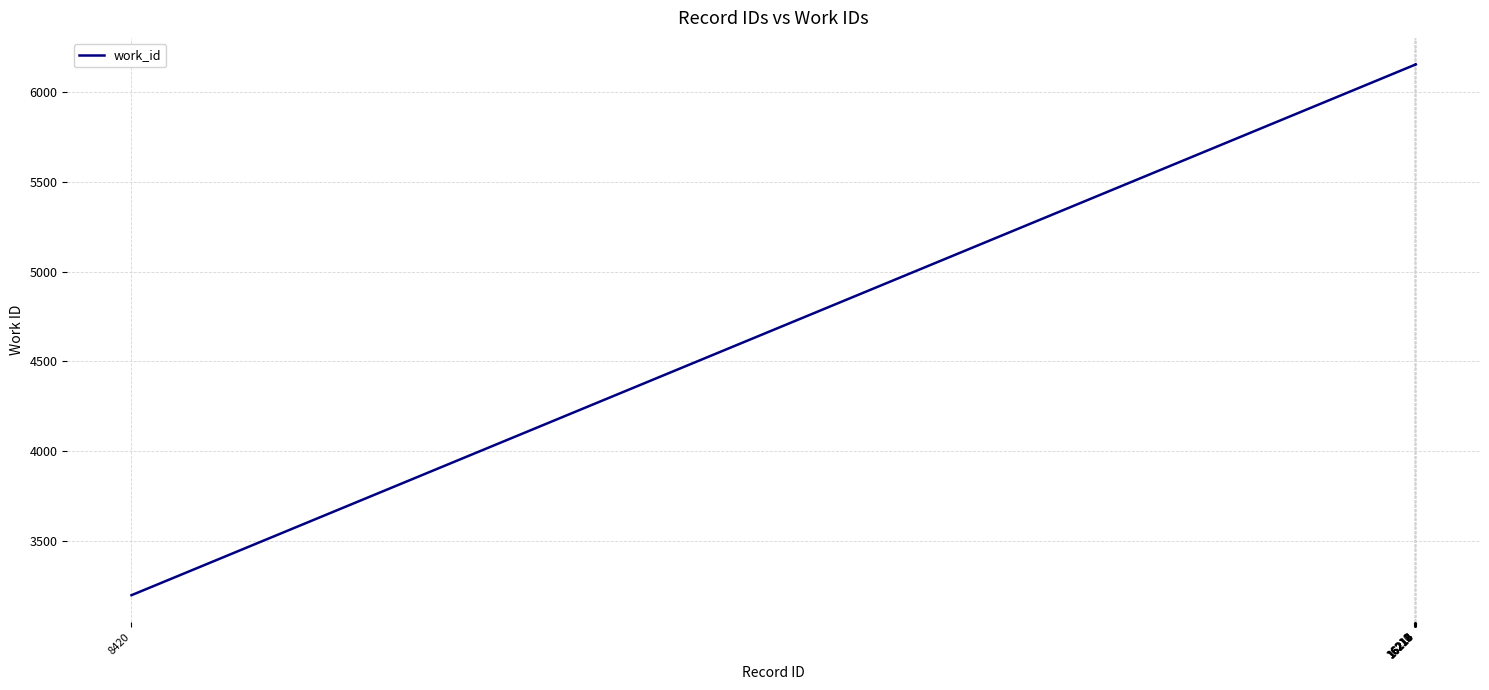

What is the smallest value displayed?

3197